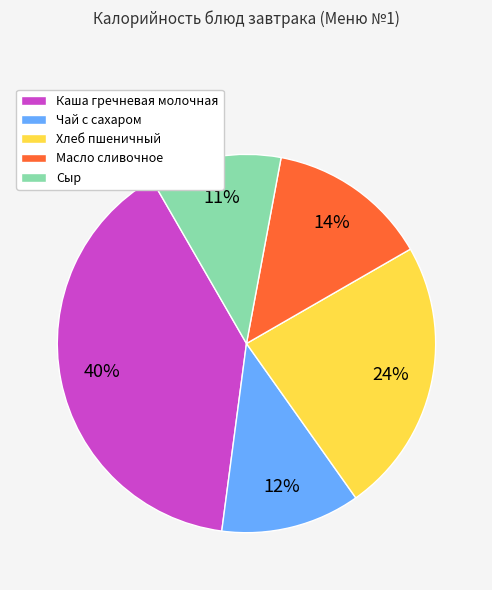

To the nearest percent, what percentage of the pie is Хлеб пшеничный?

24%